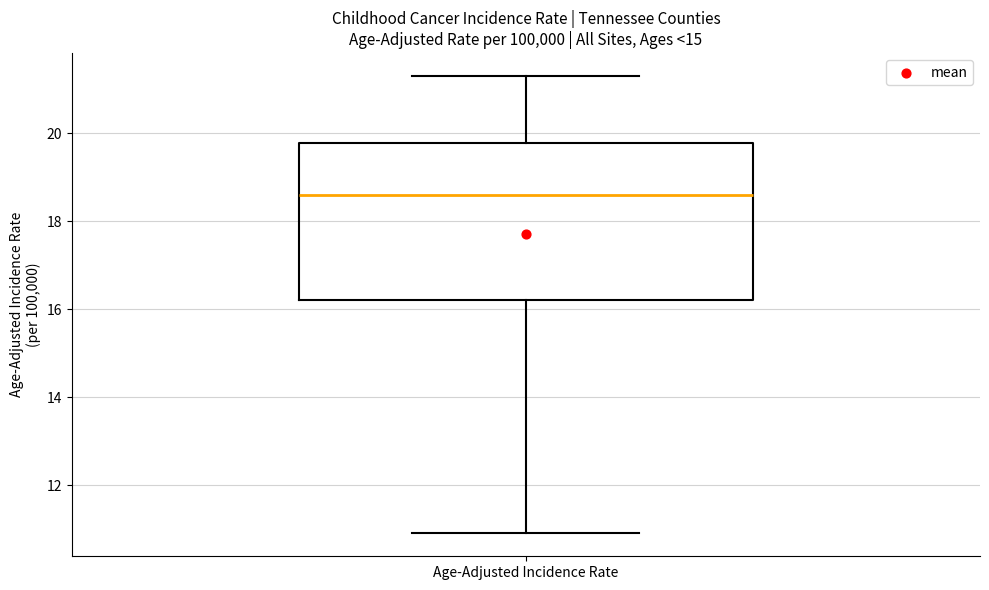

Transcribe this box plot: give where the median line is, the range the box spans, and where the two whiskers end, as read against the y-axis. The values are not printed on the chart, so give them approximately, as read against the axis.

median 18.6, box 16.2 to 19.8, whiskers 11.0 to 21.4